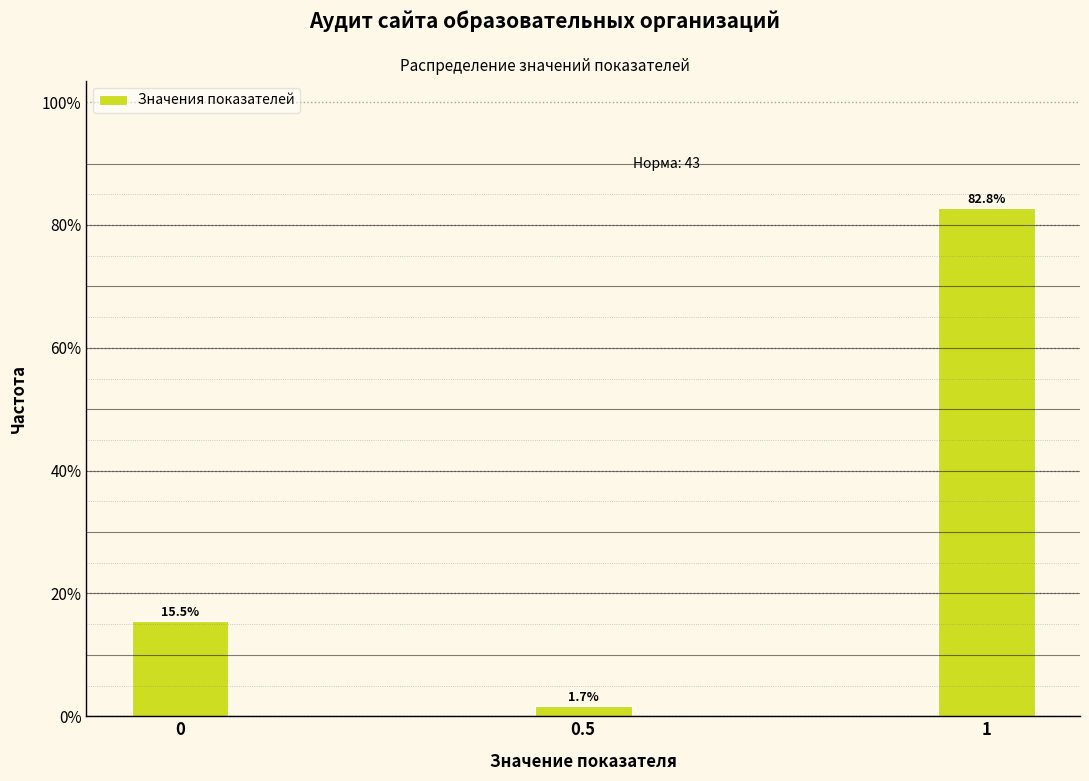

Reading left to right, what are all the values shown in this chart?

15.5	1.7	82.8